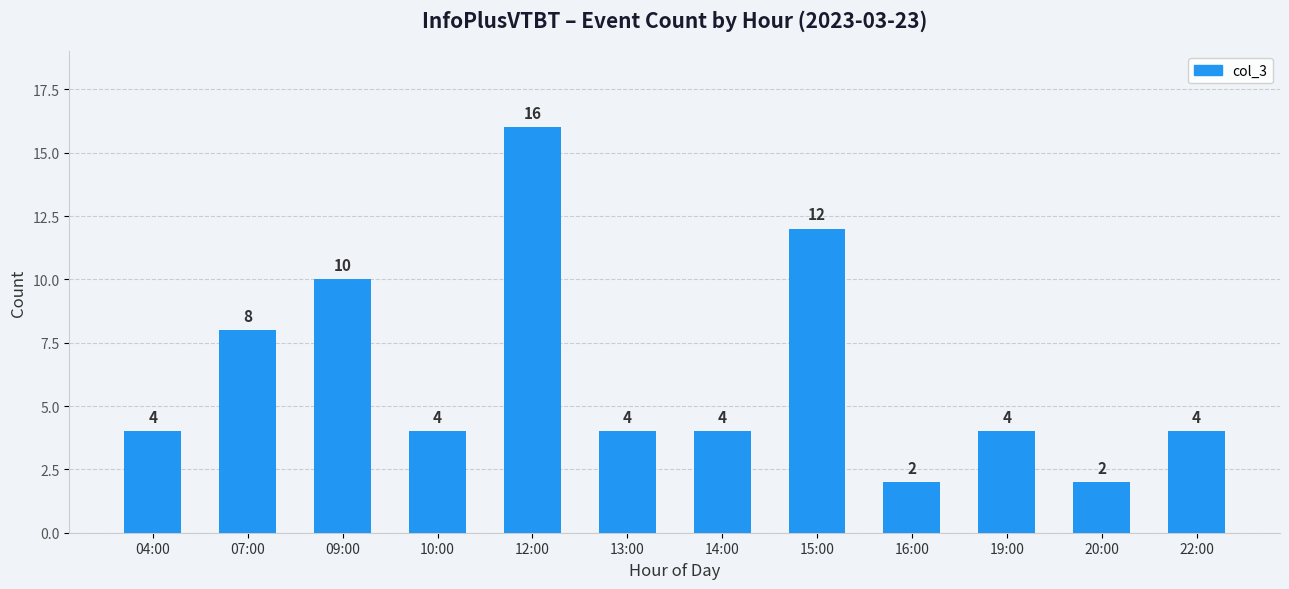

At which label is the value closest to 9?

07:00